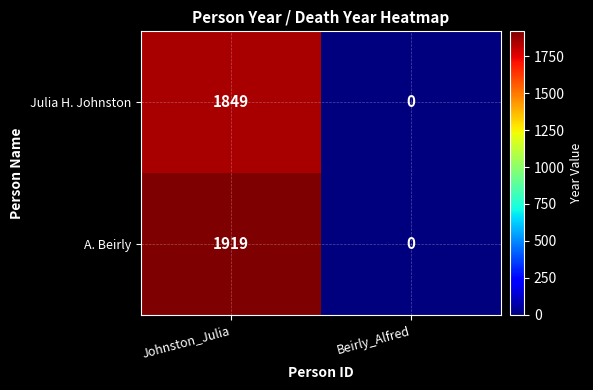

What is the difference between the highest and lowest values at Johnston_Julia?

70